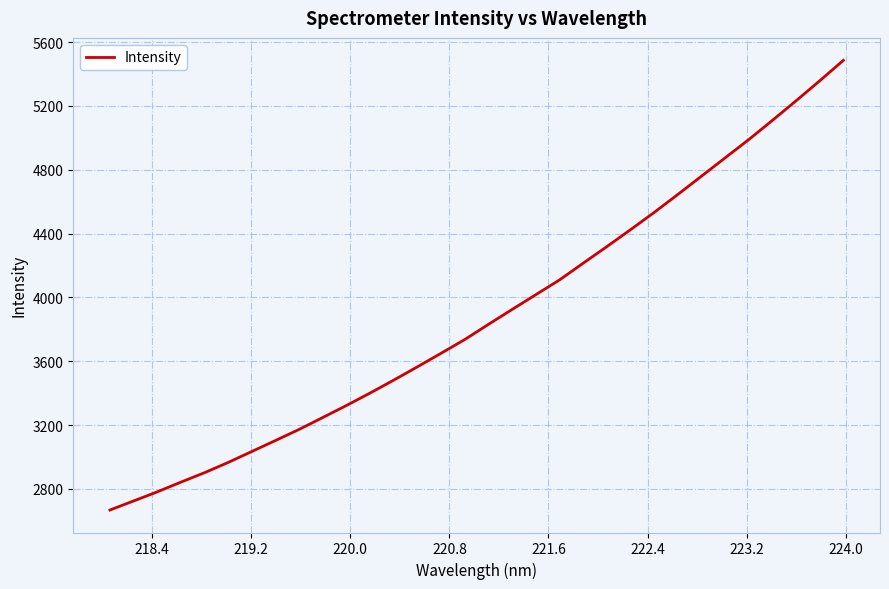

What is the maximum value shown in the chart?

5485.9